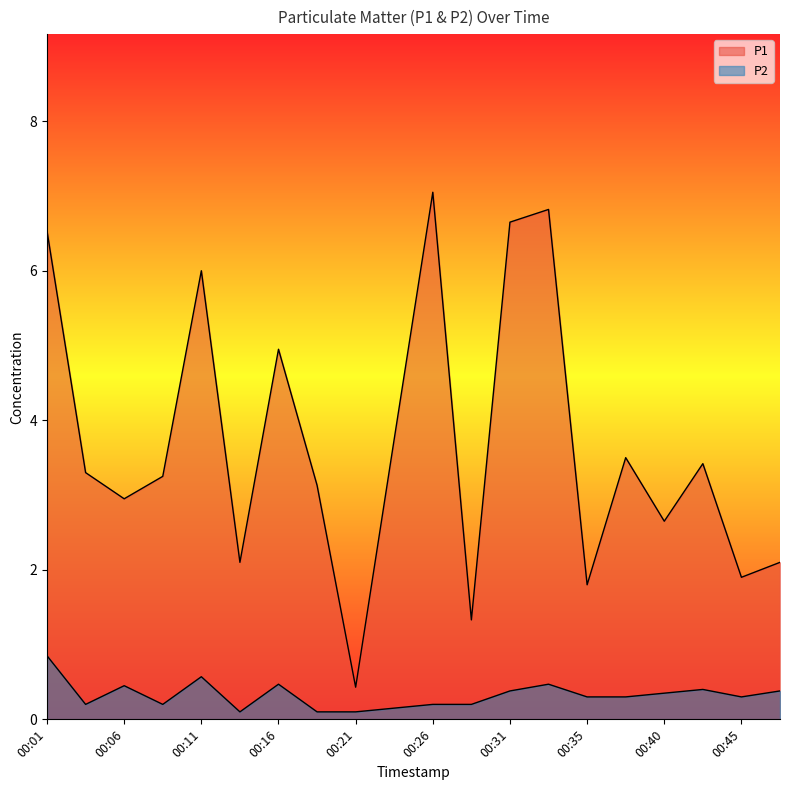

Reading left to right, extract all data points from this chart.

P1: 00:01=6.5	00:04=3.3	00:06=3.0	00:09=3.2	00:11=6.0	00:13=2.1	00:16=5.0	00:18=3.1	00:21=0.4	00:23=3.8	00:26=7.0	00:28=1.3	00:31=6.7	00:33=6.8	00:35=1.8	00:38=3.5	00:40=2.6	00:43=3.4	00:45=1.9	00:48=2.1
P2: 00:01=0.8	00:04=0.2	00:06=0.5	00:09=0.2	00:11=0.6	00:13=0.1	00:16=0.5	00:18=0.1	00:21=0.1	00:23=0.1	00:26=0.2	00:28=0.2	00:31=0.4	00:33=0.5	00:35=0.3	00:38=0.3	00:40=0.3	00:43=0.4	00:45=0.3	00:48=0.4